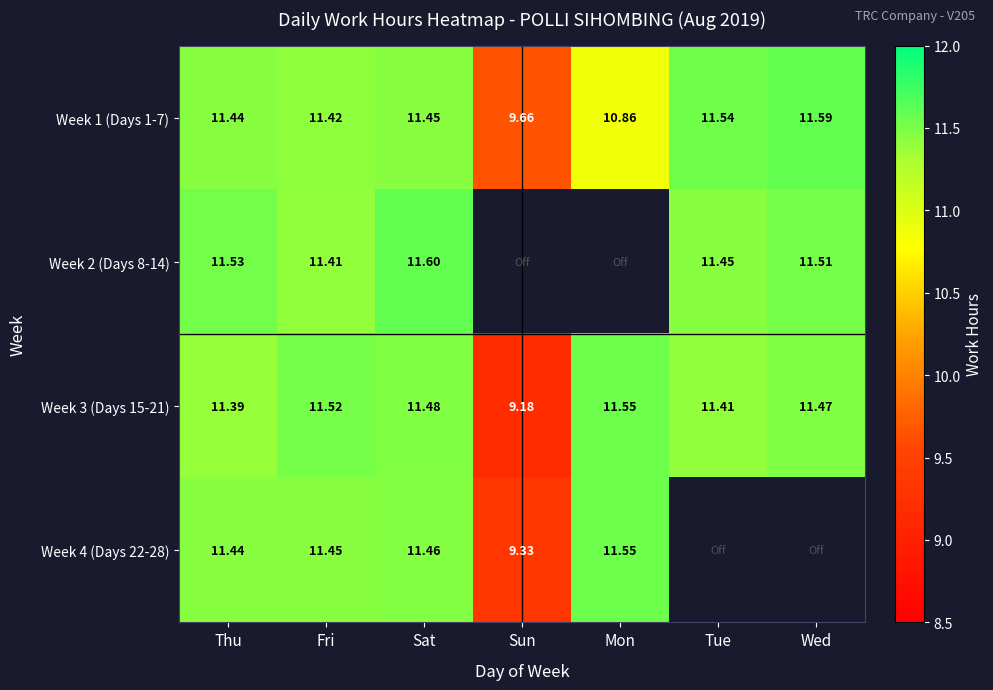

At how many categories does at least one series exceed 9?

7